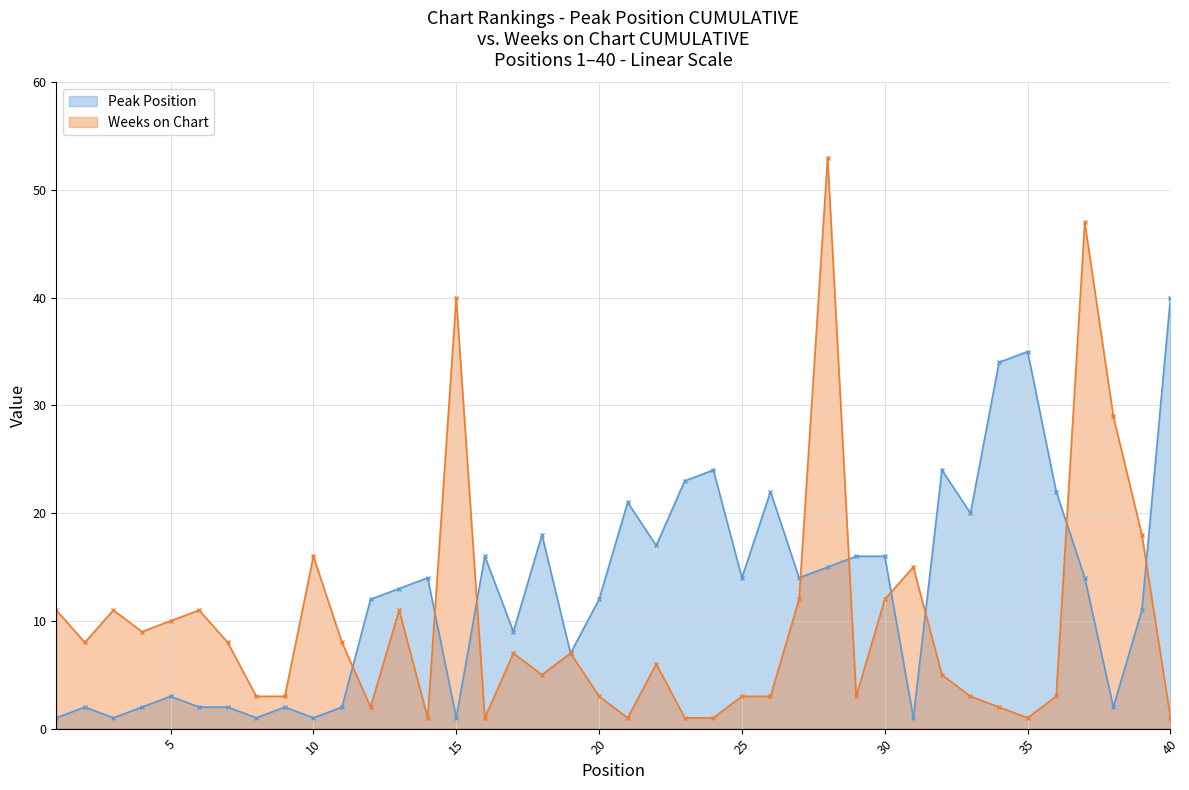

The Weeks on Chart series shows 3 at 8. True or false?

True